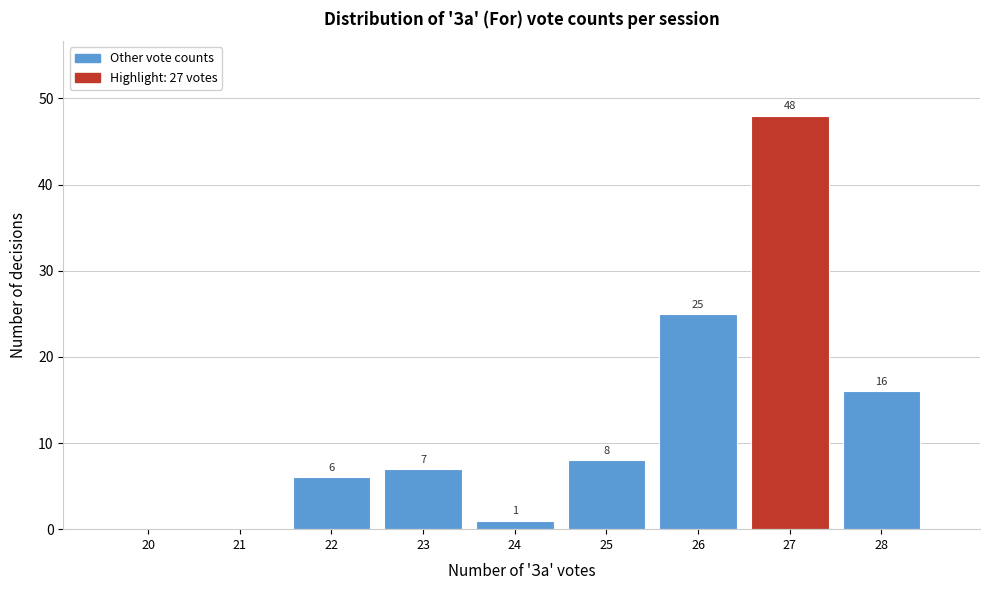

Reading right to left, transcribe all the data shown in this chart.

28=16	27=48	26=25	25=8	24=1	23=7	22=6	21=0	20=0